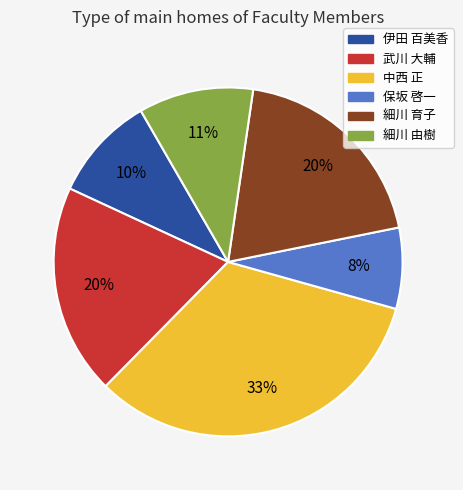

What percentage is the 細川 由樹 slice, to the nearest percent?

11%